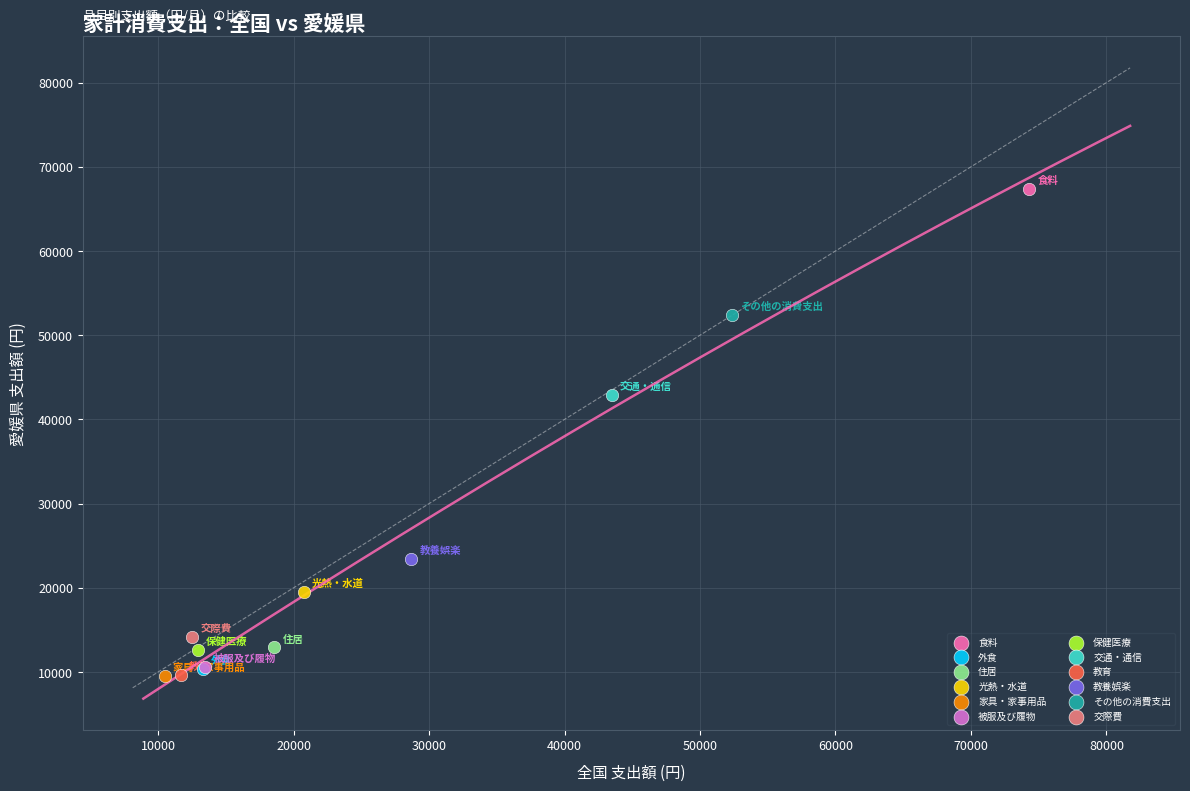

Which series reaches the maximum Y coordinate?

食料